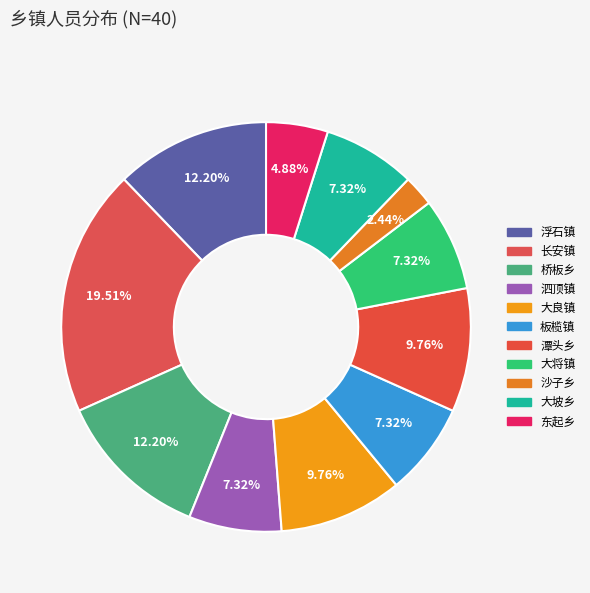

Which slice is the smallest?

沙子乡